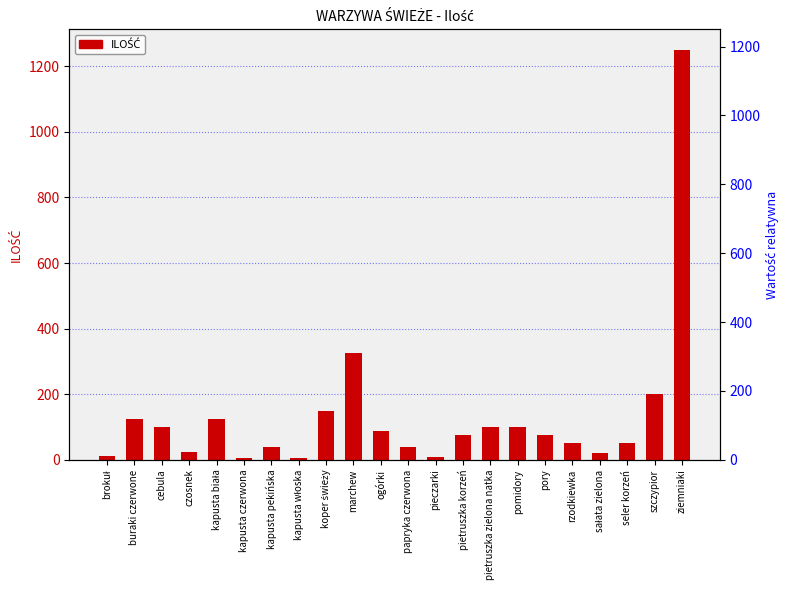

Is it true that the value at cebula is 165?

False